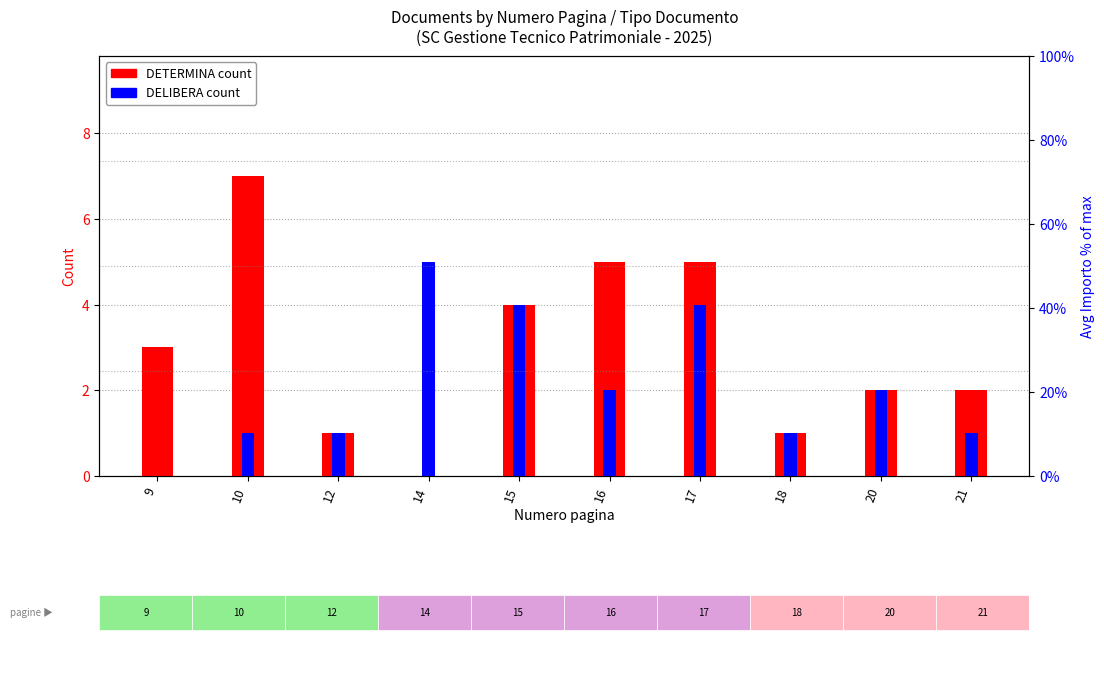

List the labels in order of DELIBERA value, largest first.

14, 15, 17, 16, 20, 10, 12, 18, 21, 9